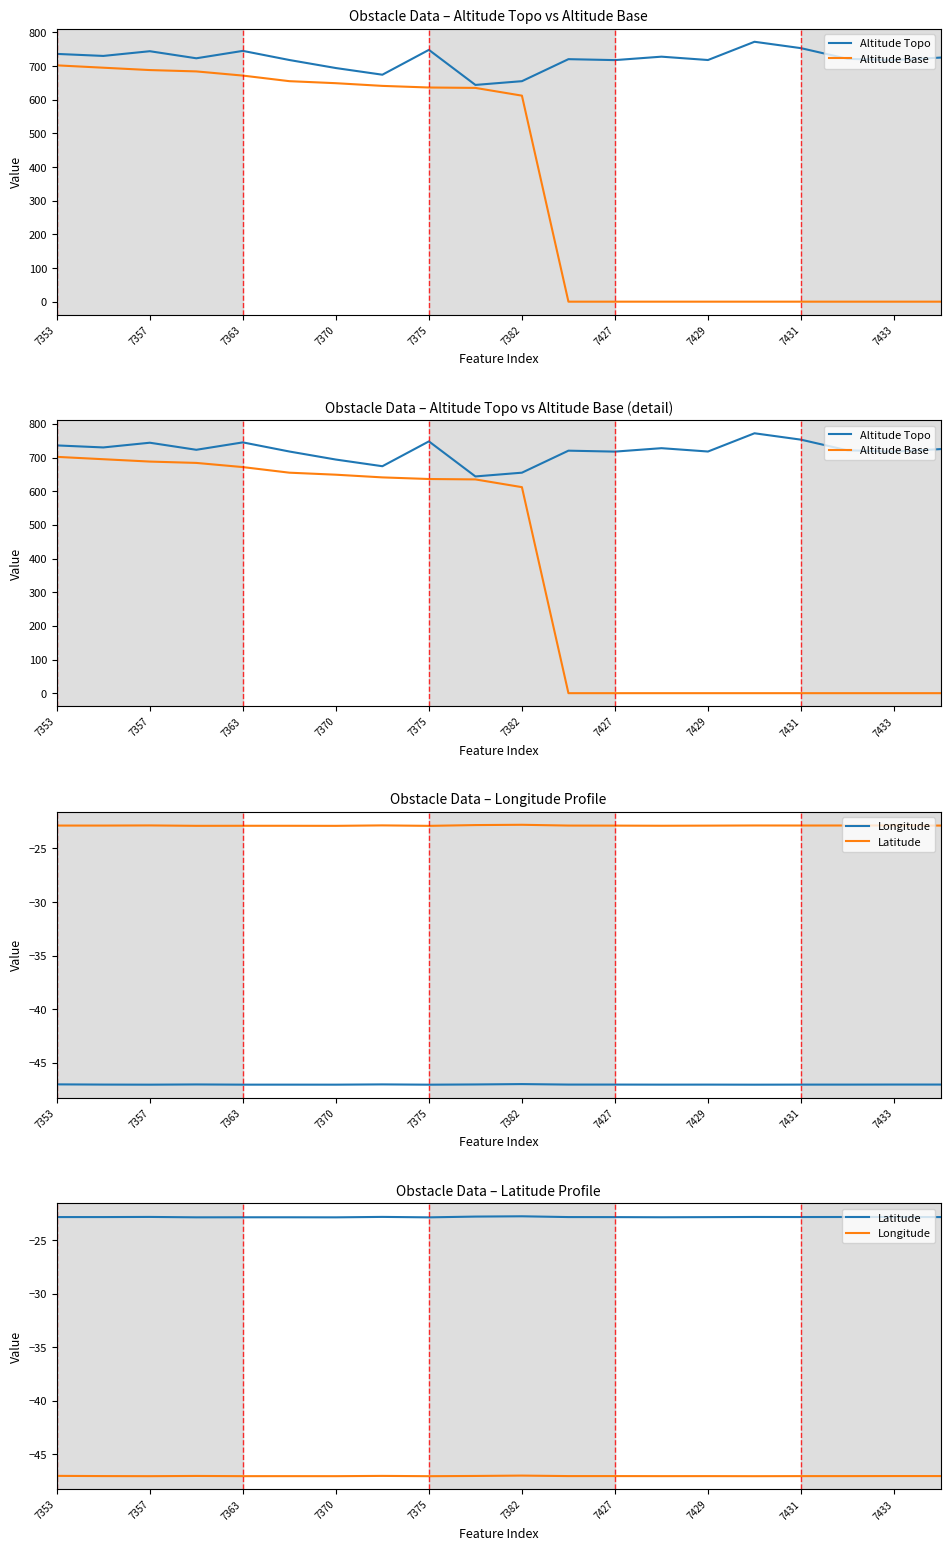

What is the average value of the Altitude Base series?

363.4